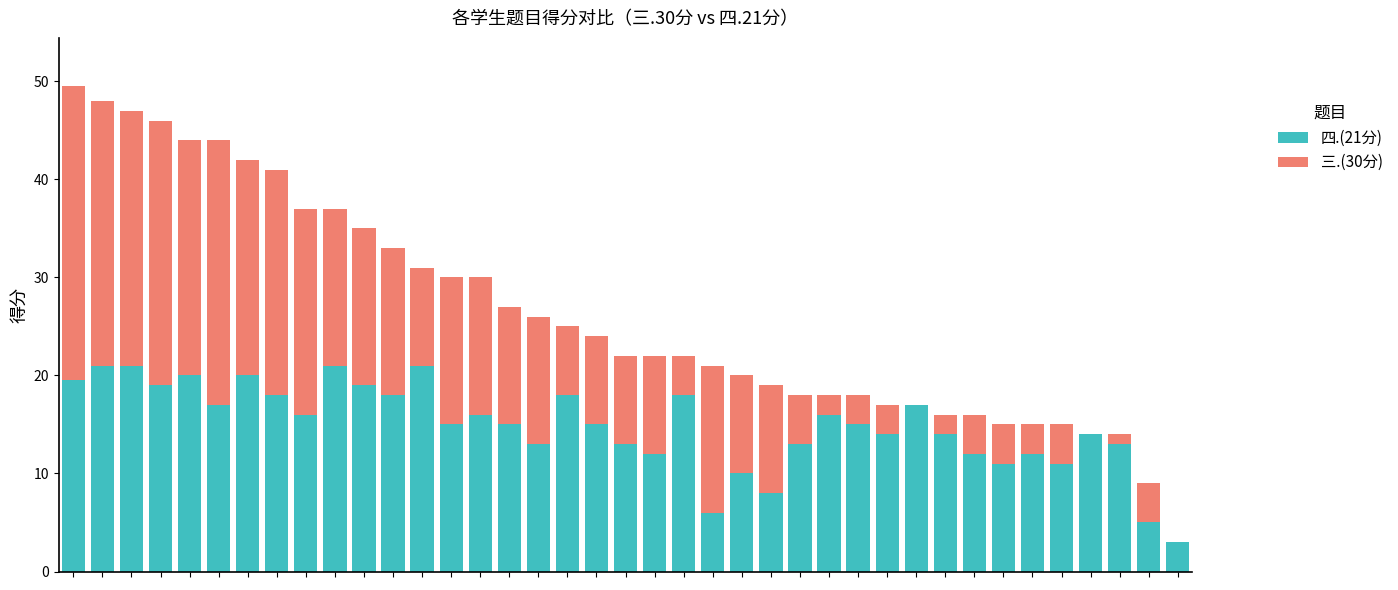

What is the highest value of the 四.(21分) series?

21.0